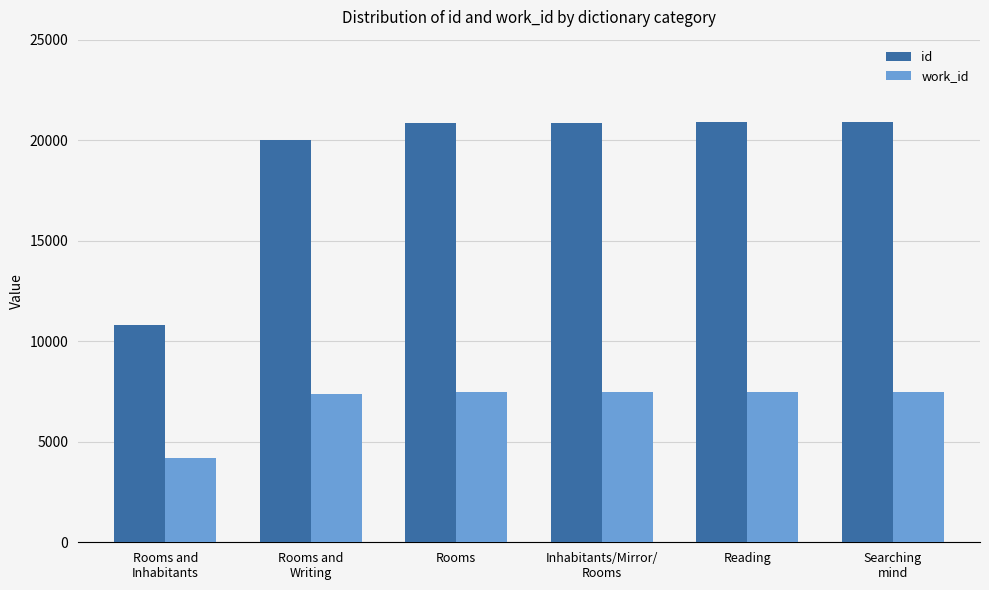

At which label is id closest to 15865?

Rooms and
Writing